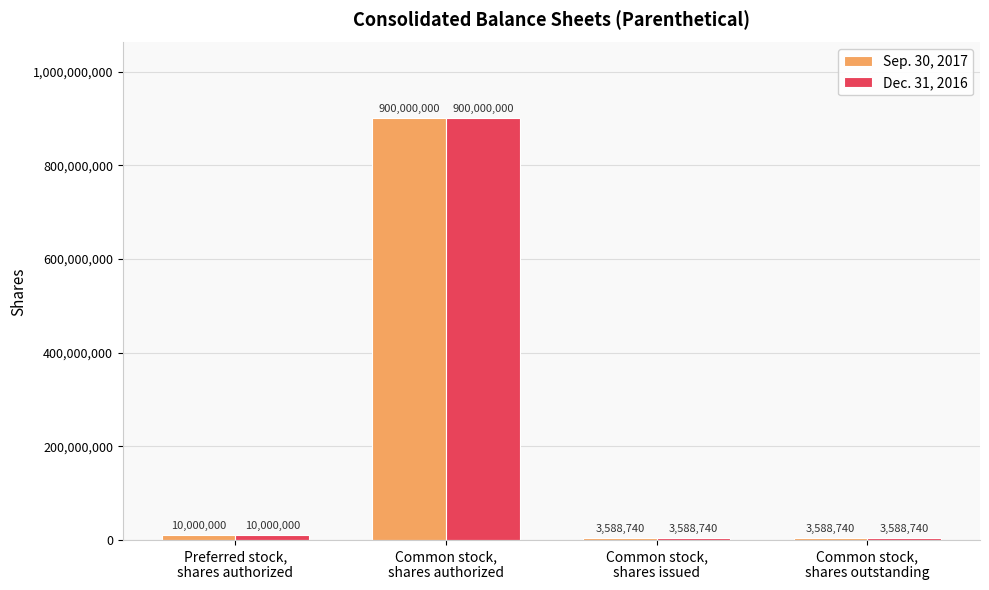

How many values in the Sep. 30, 2017 series are below 10000000?

2